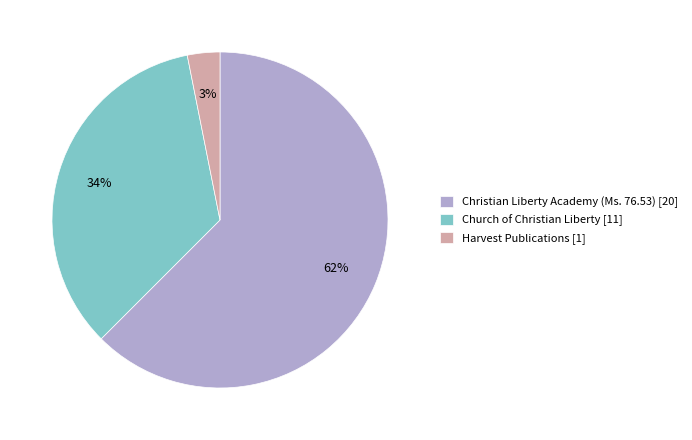

Is it true that Church of Christian Liberty is 34% of the pie?

True